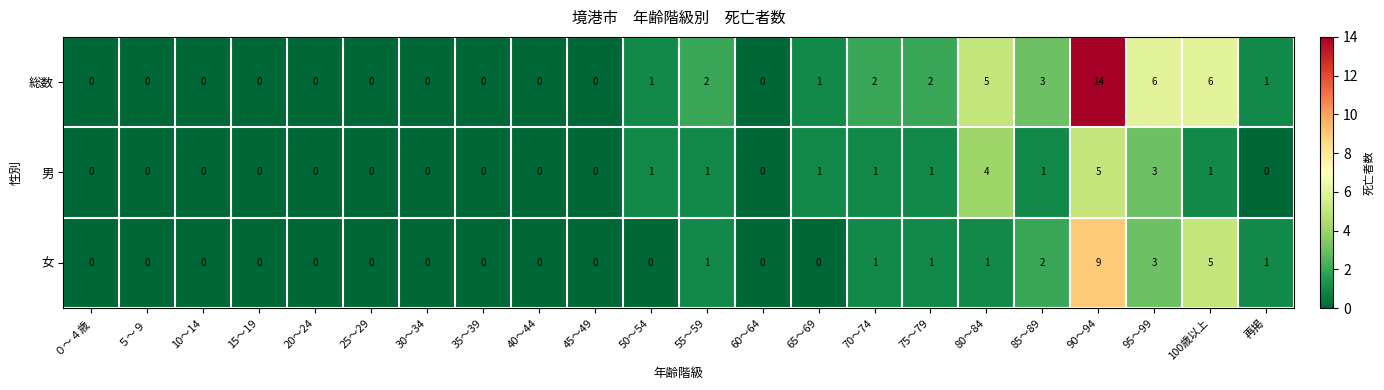

Which series changed the most between 30～34 and 100歳以上?

総数